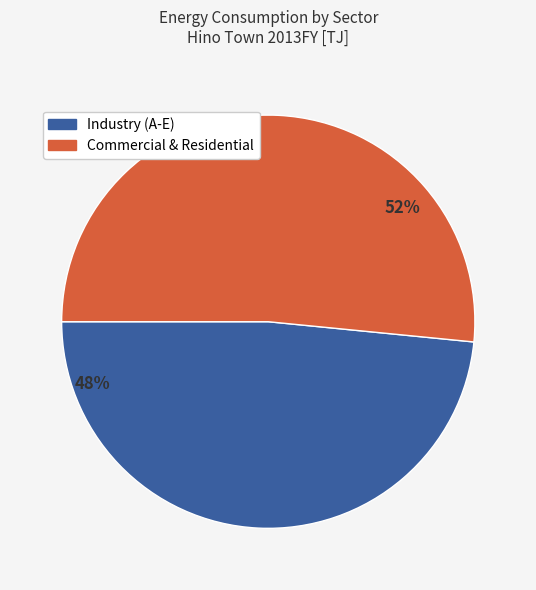

To the nearest percent, what is the average slice percentage?

50%